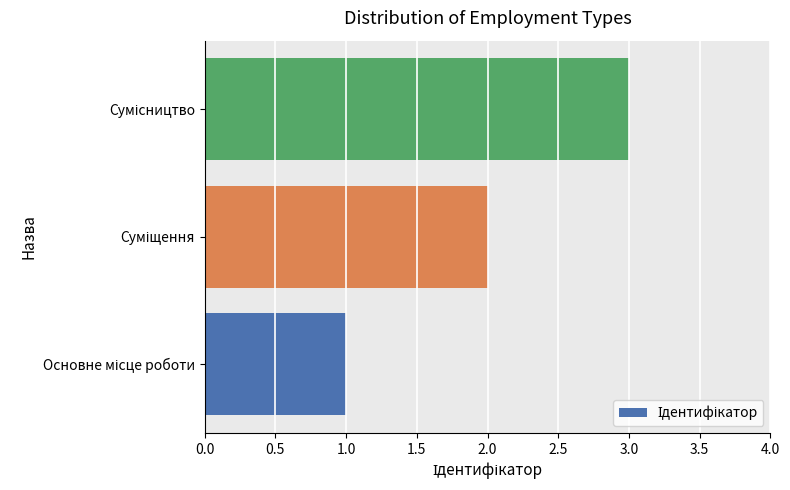

What is the sum of all values?

6